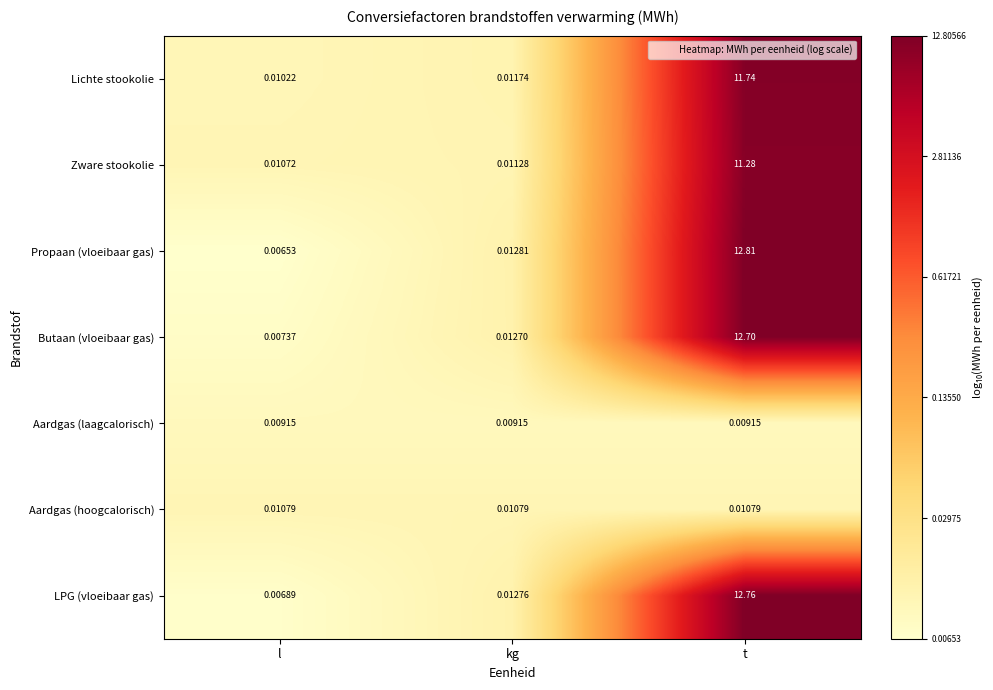

What is the total value across all series at t?

61.3